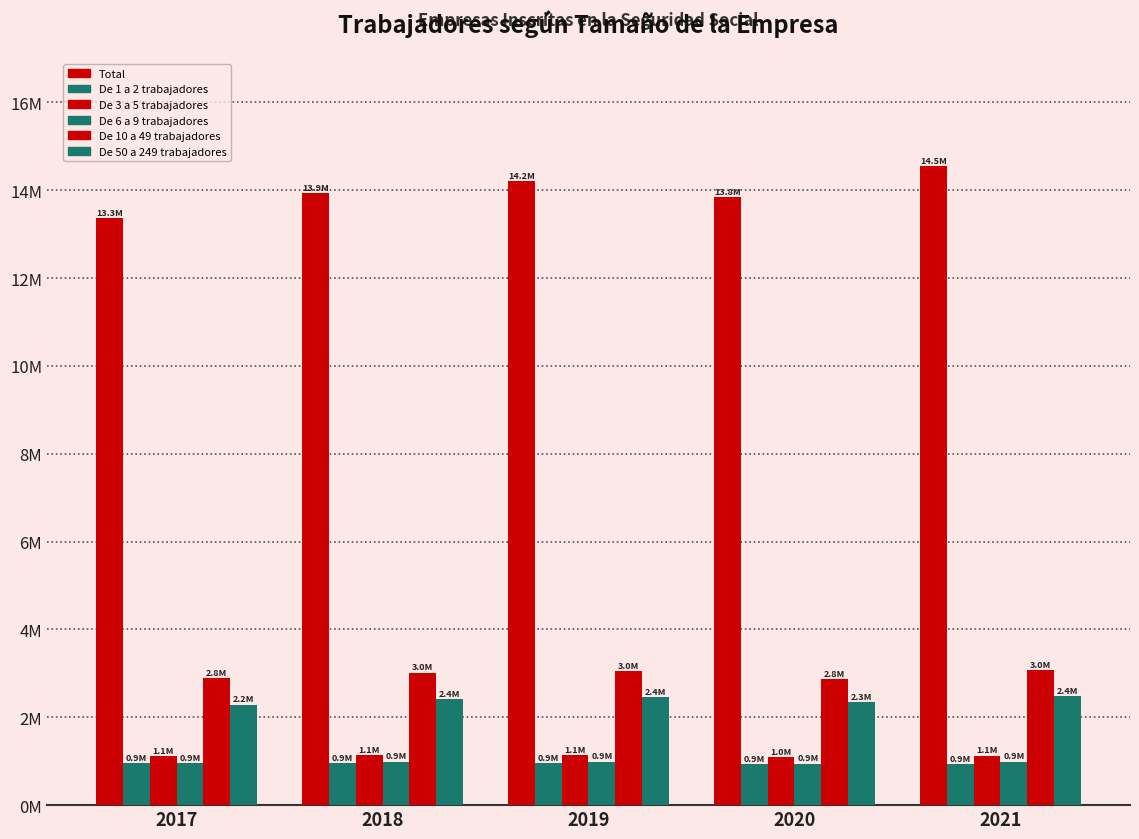

Rank the series by their maximum value, from highest to lowest.

Total, De 10 a 49 trabajadores, De 50 a 249 trabajadores, De 3 a 5 trabajadores, De 6 a 9 trabajadores, De 1 a 2 trabajadores